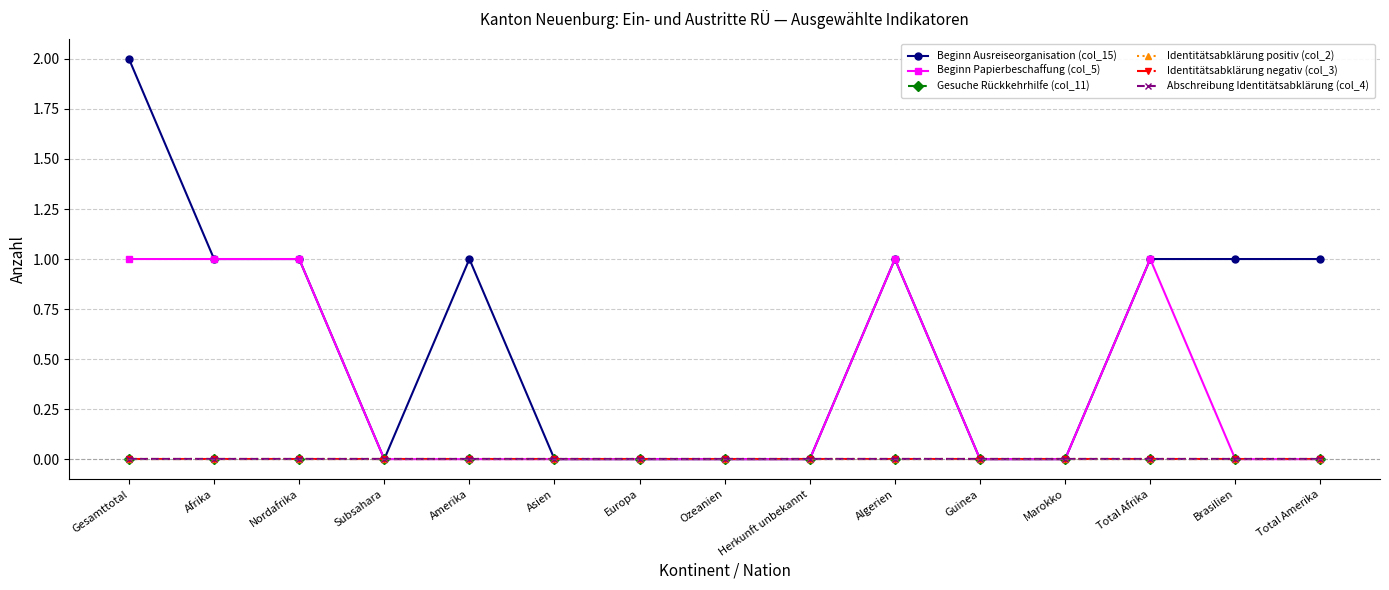

True or false: Identitätsabklärung negativ (col_3) has more than 1 points higher than both neighbors.

False